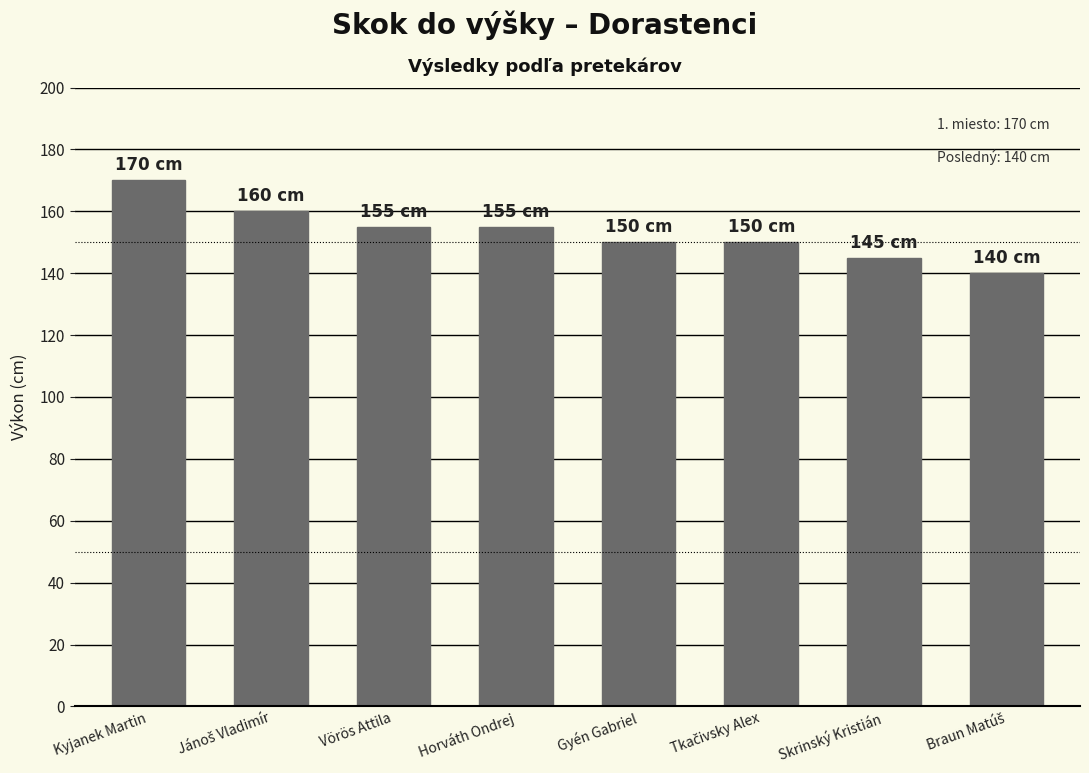

What is the value of the 6th bar from the left?

150